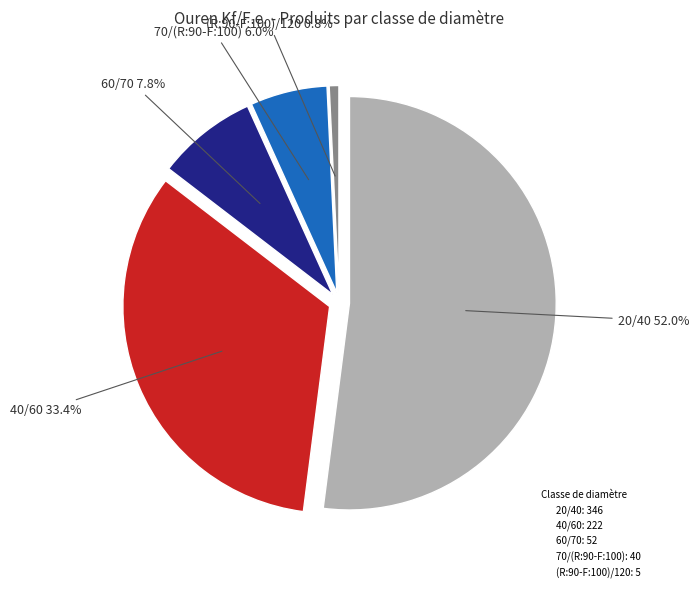

Count the number of slices in the pie.

5